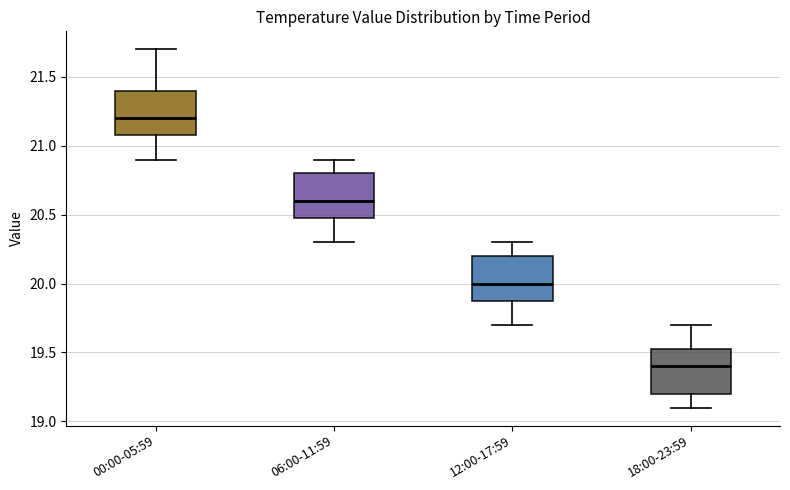

Reading left to right, transcribe this box plot: for each box, give where its median line is, the range the box spans, and where its two whiskers end, as read against the y-axis. The values are not printed on the chart, so give them approximately, as read against the axis.

00:00-05:59: median 21.20, box 21.10 to 21.40, whiskers 20.90 to 21.70
06:00-11:59: median 20.60, box 20.50 to 20.80, whiskers 20.30 to 20.90
12:00-17:59: median 20.00, box 19.90 to 20.20, whiskers 19.70 to 20.30
18:00-23:59: median 19.40, box 19.20 to 19.55, whiskers 19.10 to 19.70